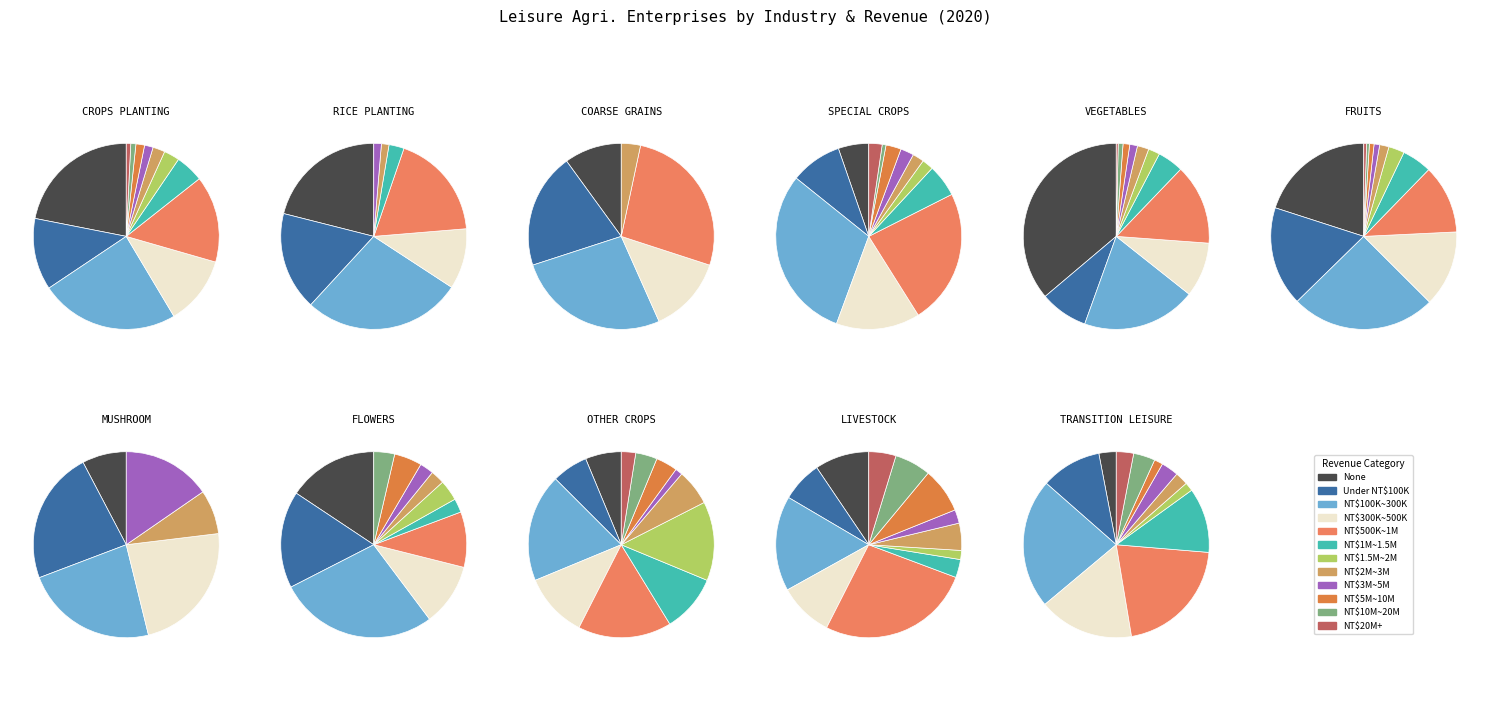

How much of the chart is everything except Other Crops?

98.9%